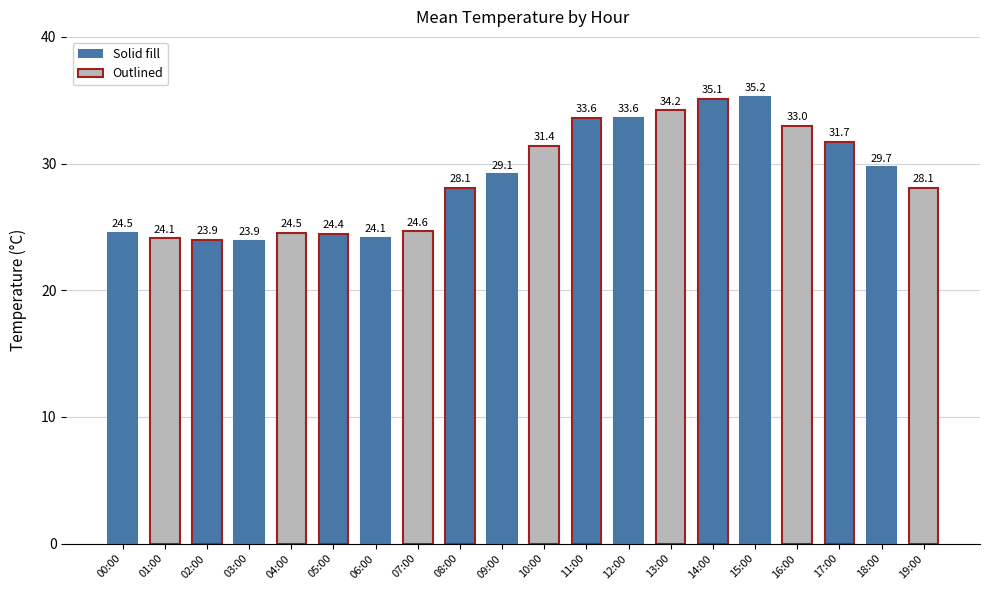

Is it true that the value at 01:00 is 24.1?

True